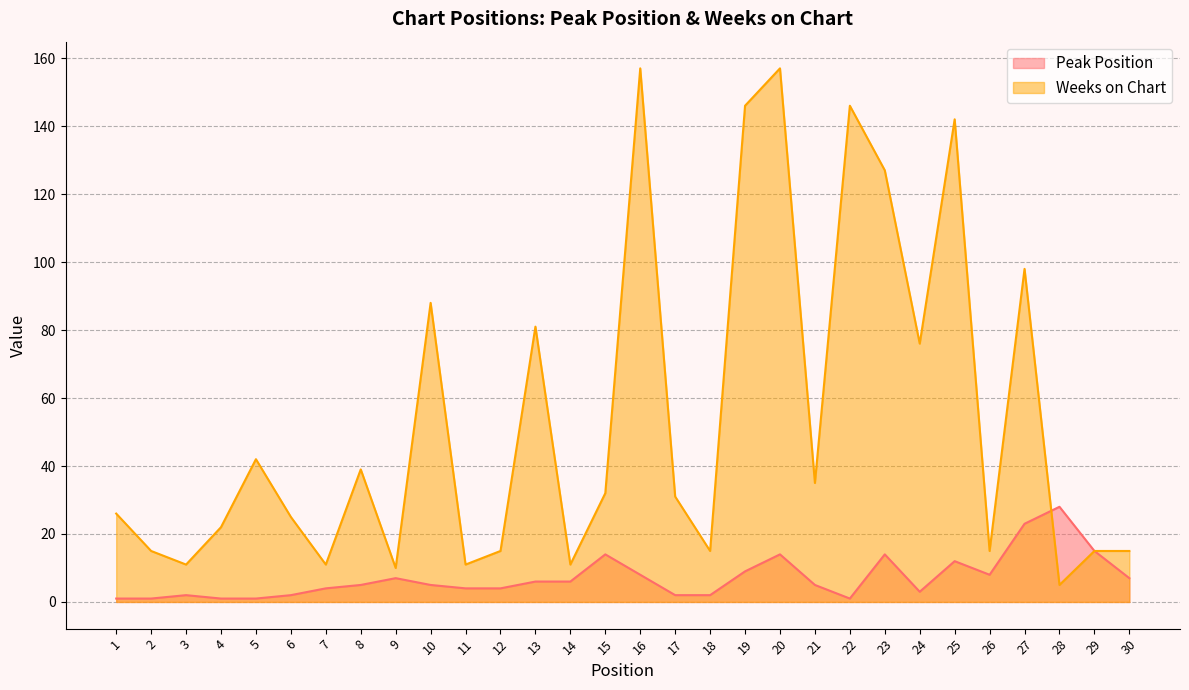

Reading left to right, list all the values displayed in this chart.

Peak Position: 1=1	2=1	3=2	4=1	5=1	6=2	7=4	8=5	9=7	10=5	11=4	12=4	13=6	14=6	15=14	16=8	17=2	18=2	19=9	20=14	21=5	22=1	23=14	24=3	25=12	26=8	27=23	28=28	29=15	30=7
Weeks on Chart: 1=26	2=15	3=11	4=22	5=42	6=25	7=11	8=39	9=10	10=88	11=11	12=15	13=81	14=11	15=32	16=157	17=31	18=15	19=146	20=157	21=35	22=146	23=127	24=76	25=142	26=15	27=98	28=5	29=15	30=15